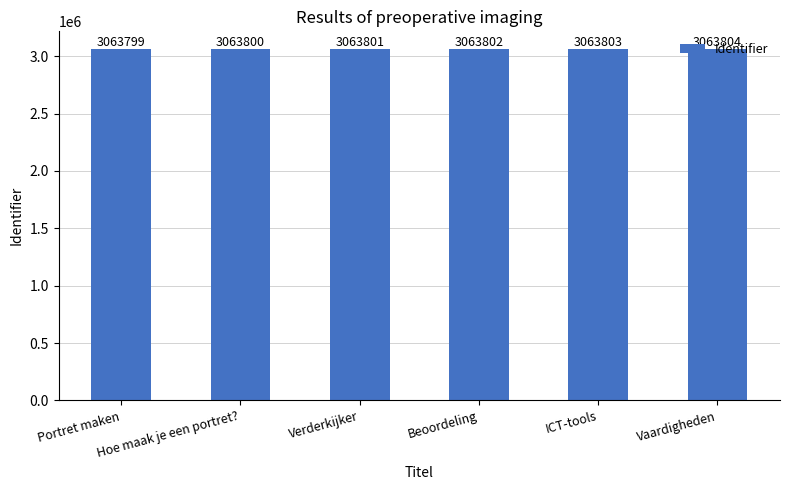

What is the value of the 1st bar from the left?

3063799